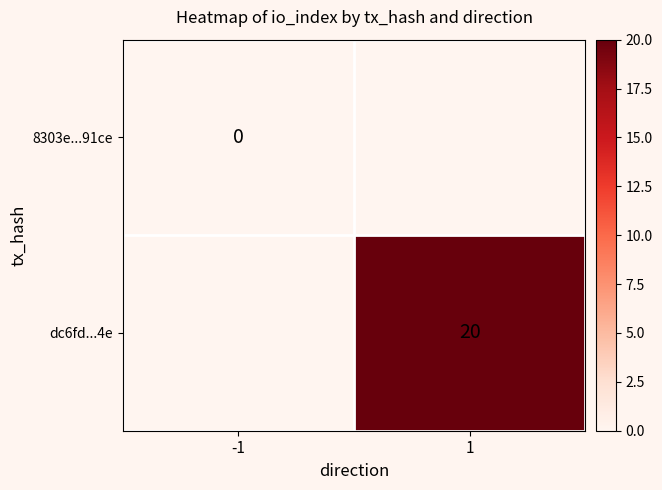

How many data points does each series have?

2